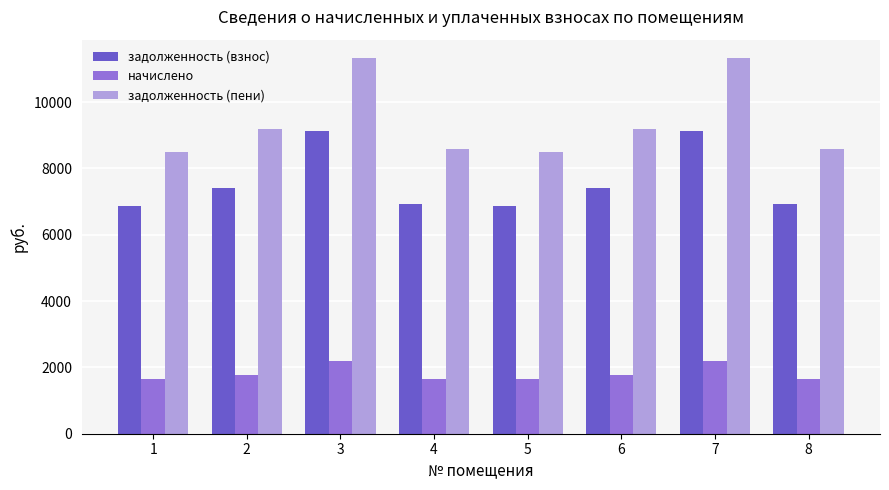

What is the difference between the maximum and second lowest values in the задолженность (взнос) series?

2264.6